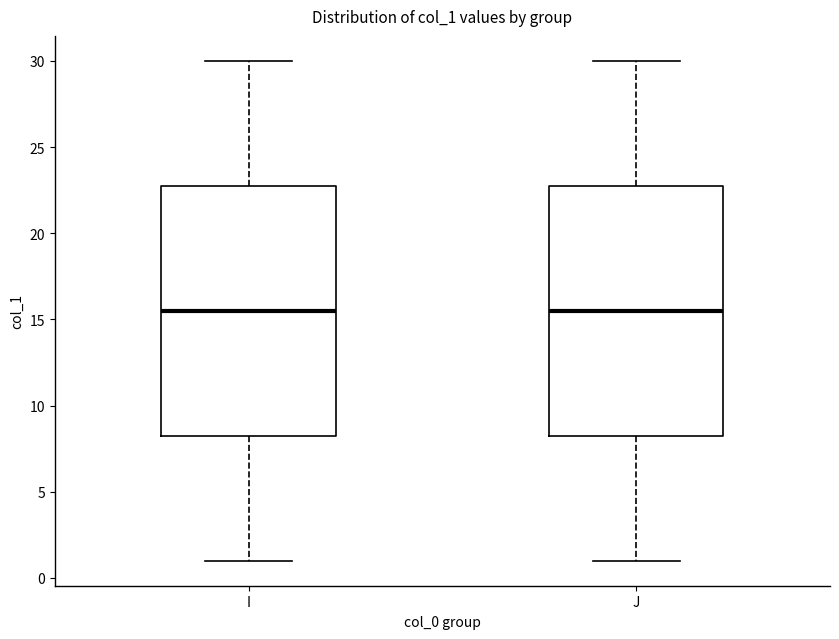

Reading left to right, read every box against the y-axis: the position of its median line, the range the box covers, and the ends of its whiskers. The values are not printed on the chart, so give them approximately, as read against the axis.

I: median 15.5, box 8.5 to 23.0, whiskers 1.0 to 30.0
J: median 15.5, box 8.5 to 23.0, whiskers 1.0 to 30.0